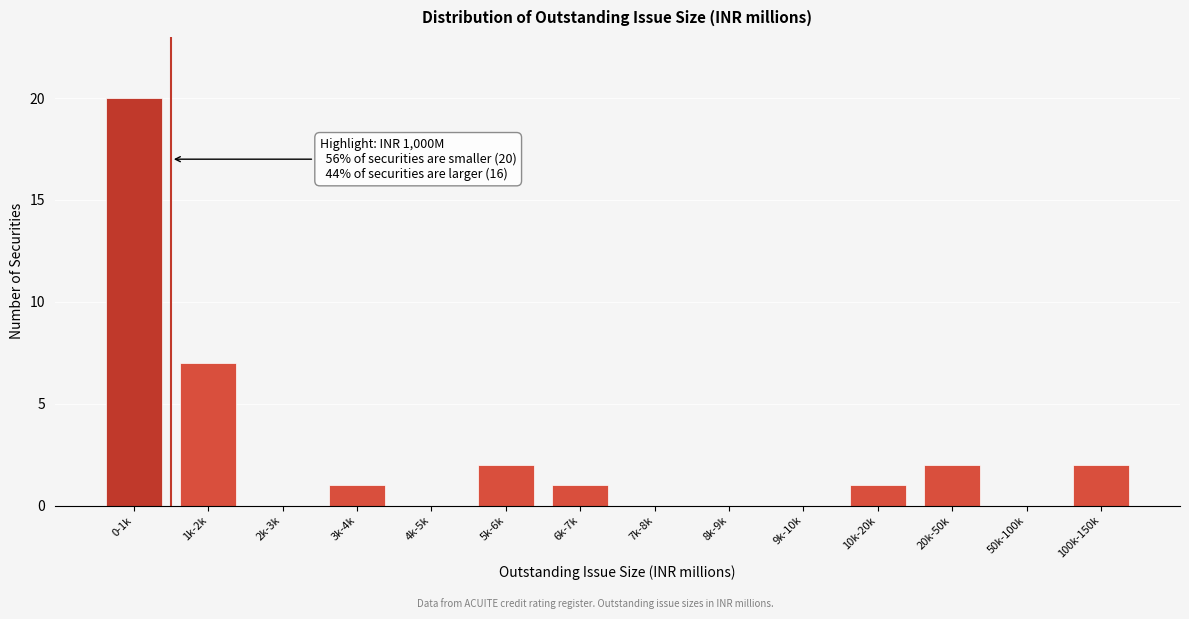

Reading left to right, extract all data points from this chart.

0-1k=20	1k-2k=7	2k-3k=0	3k-4k=1	4k-5k=0	5k-6k=2	6k-7k=1	7k-8k=0	8k-9k=0	9k-10k=0	10k-20k=1	20k-50k=2	50k-100k=0	100k-150k=2